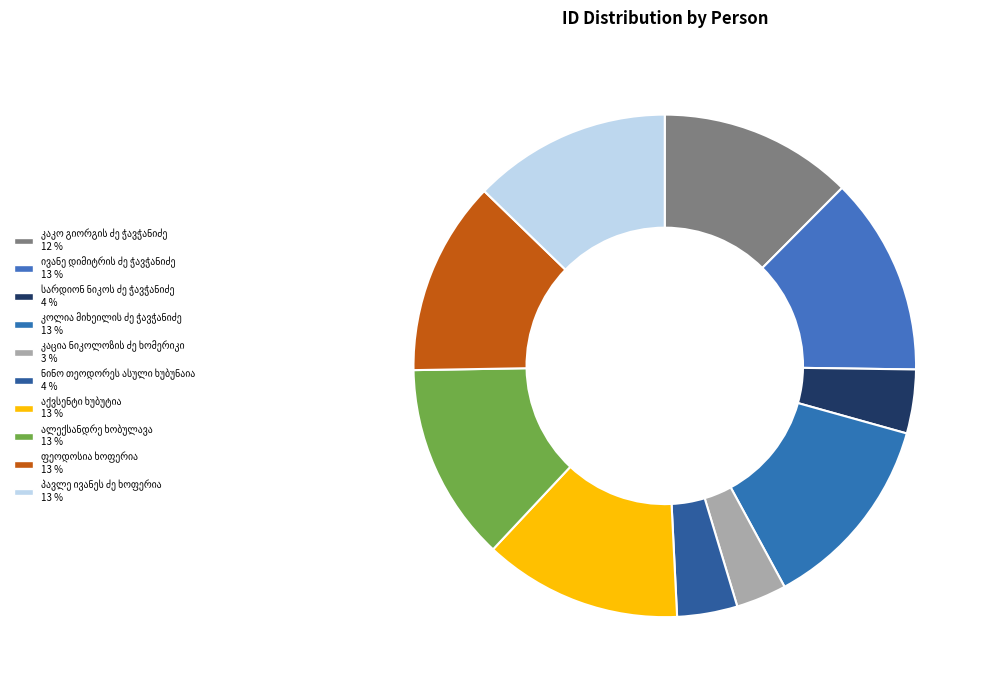

How many segments does this pie chart have?

10